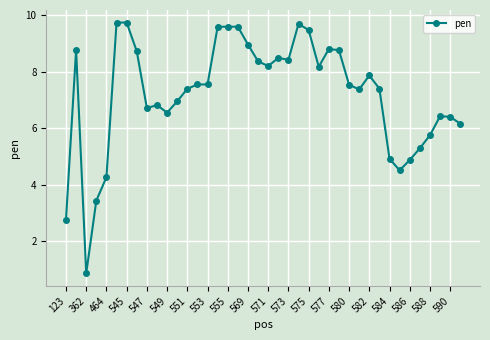

What is the value of the 28th point from the left?

8.8